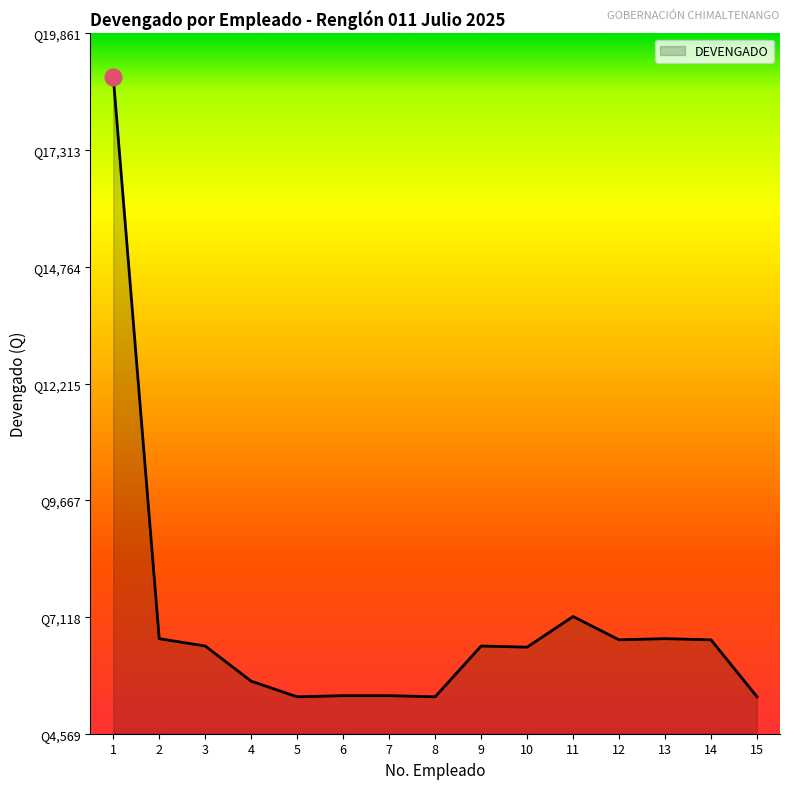

Is this an area chart (filled region under the line)?

Yes